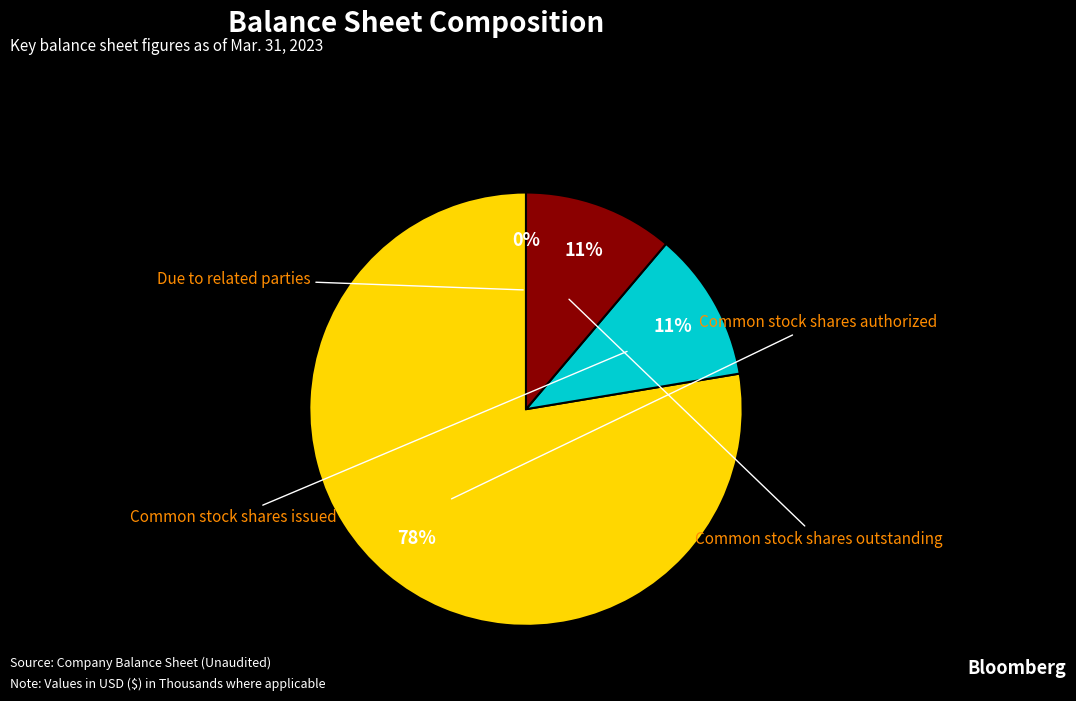

What is the ratio of the value at Common stock shares authorized to the value at Common stock shares outstanding?

6.9